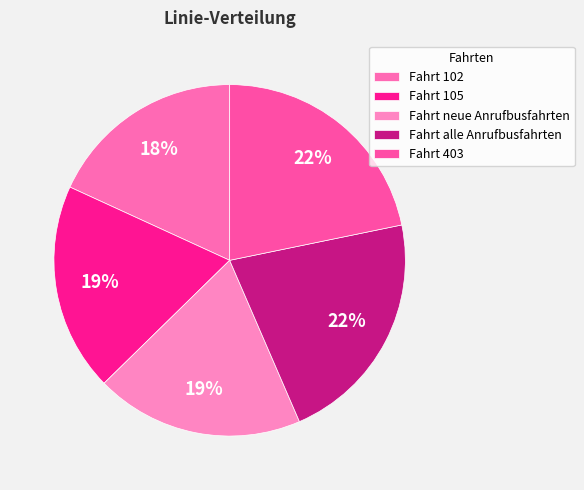

How many slices are in this pie chart?

5